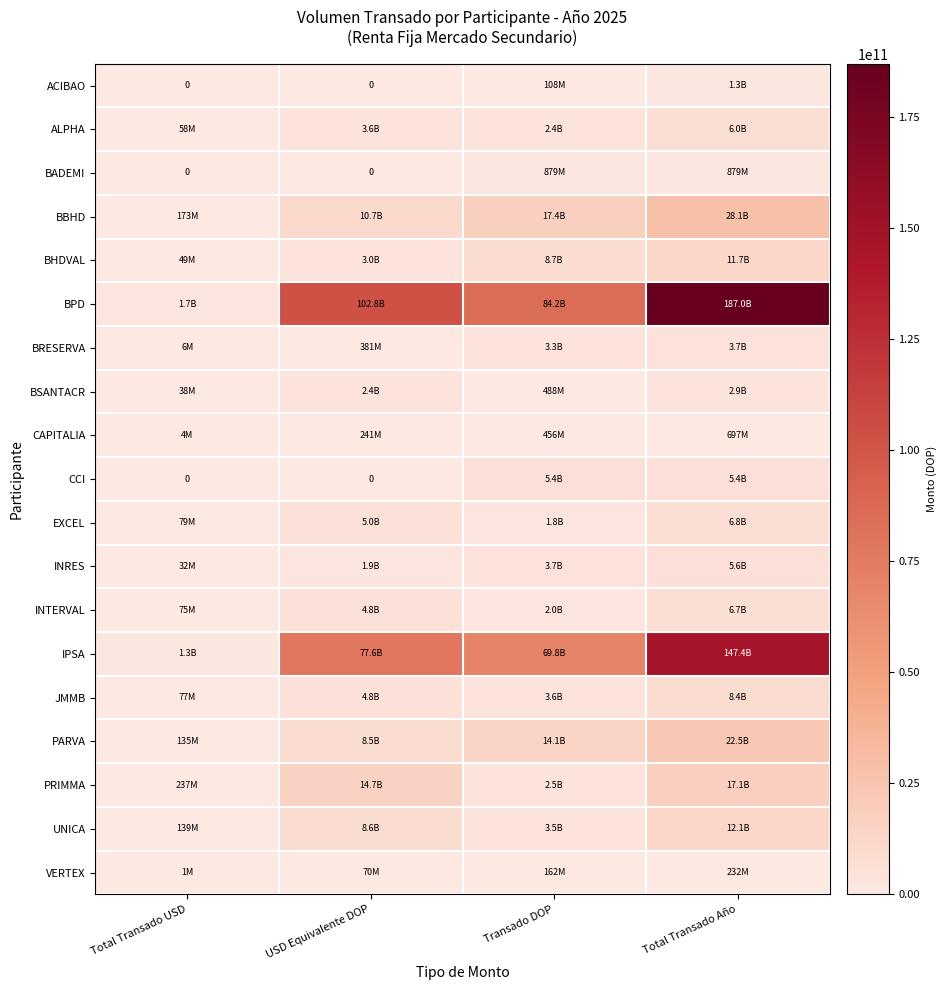

List the labels in order of UNICA value, smallest first.

Total Transado USD, Transado DOP, USD Equivalente DOP, Total Transado Año